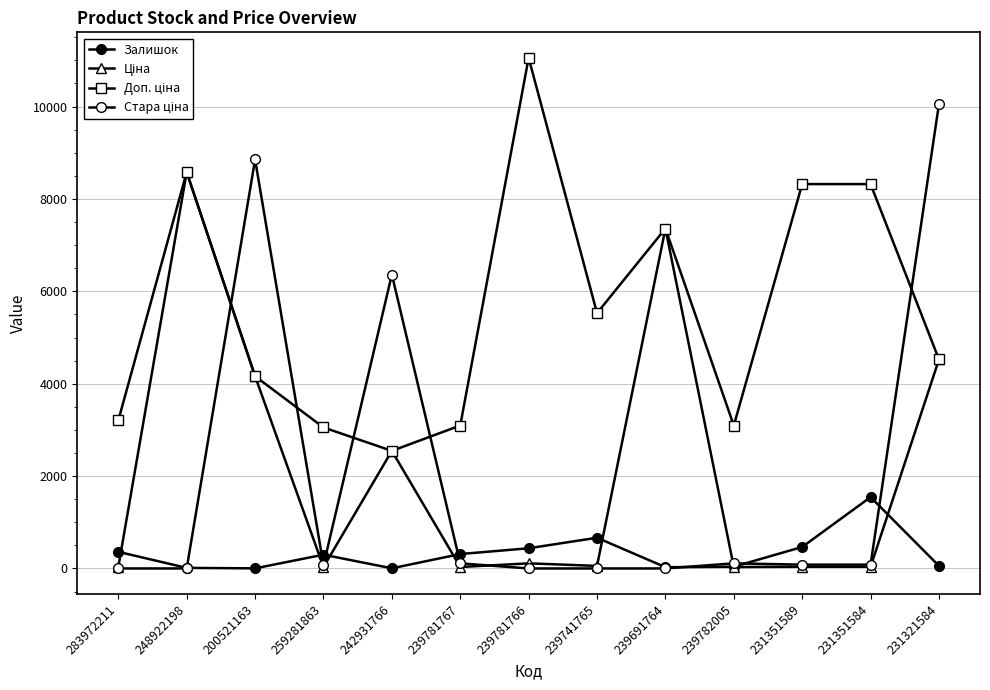

Is this an area chart (filled region under the line)?

No